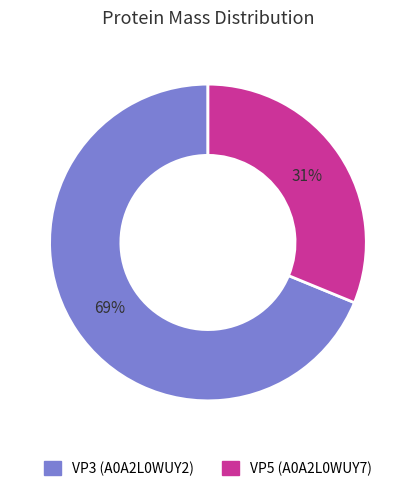

Count the number of slices in the pie.

2